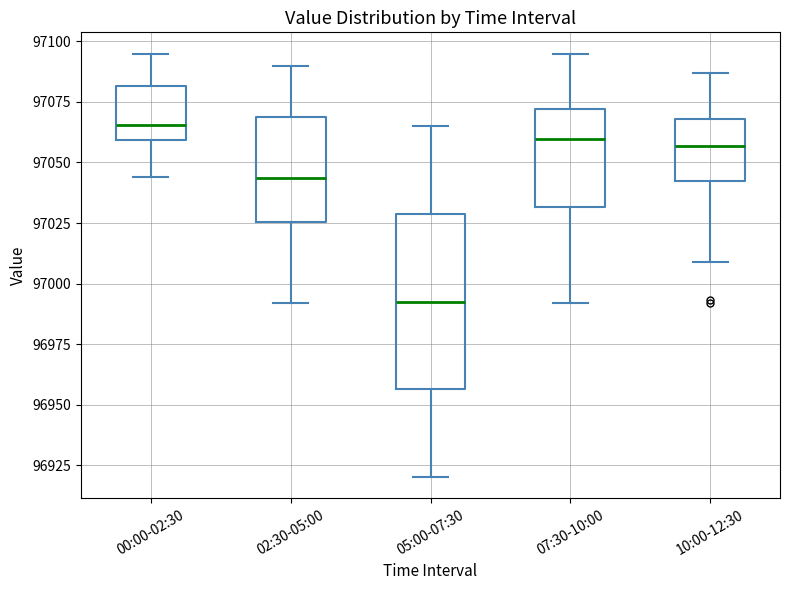

Where is the upper edge of the box for 05:00-07:30 on the y-axis? The values are not printed on the chart, so give them approximately, as read against the axis.

97030